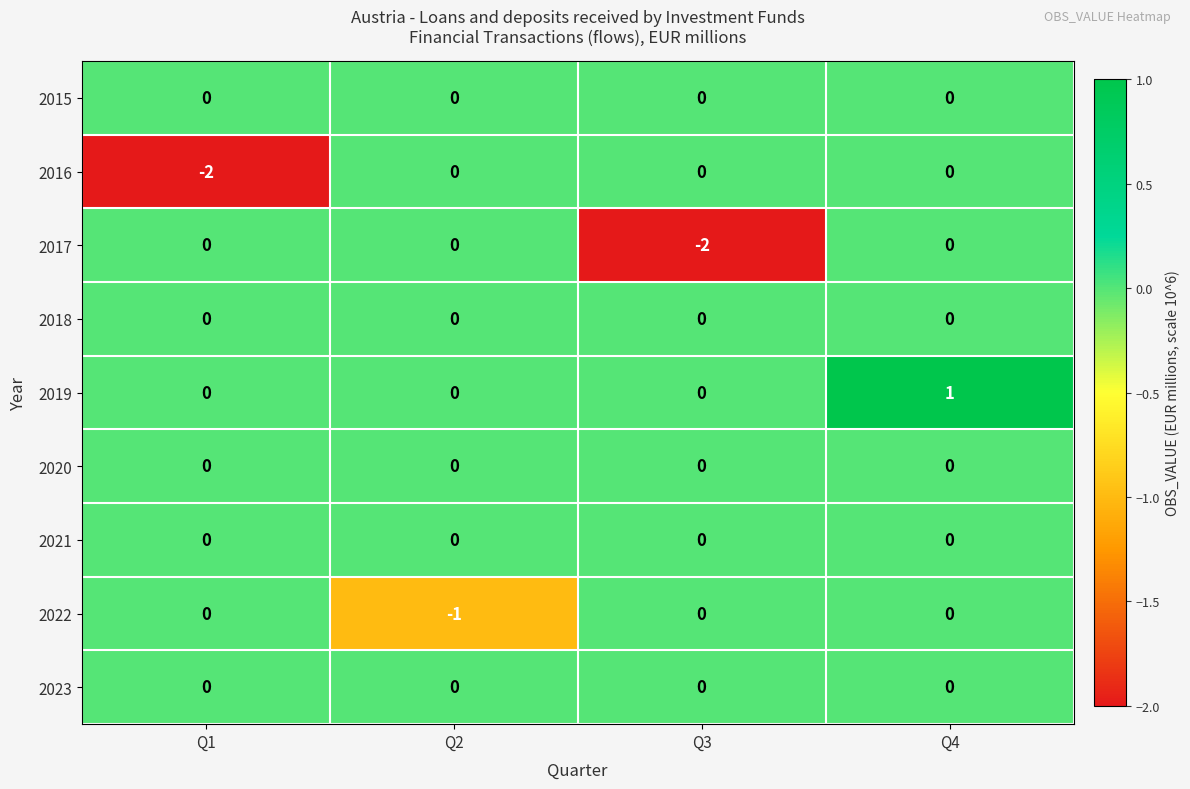

What is the maximum value shown in the chart?

1